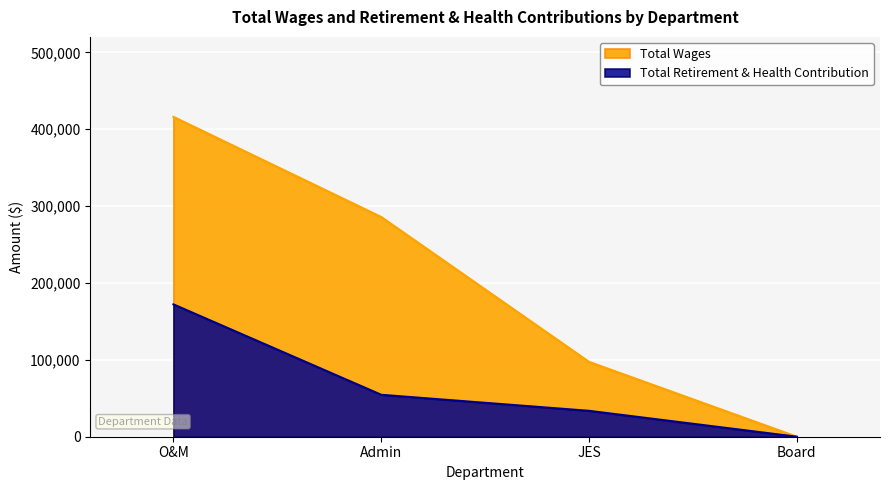

At which label is Total Retirement & Health Contribution closest to 86083?

Admin